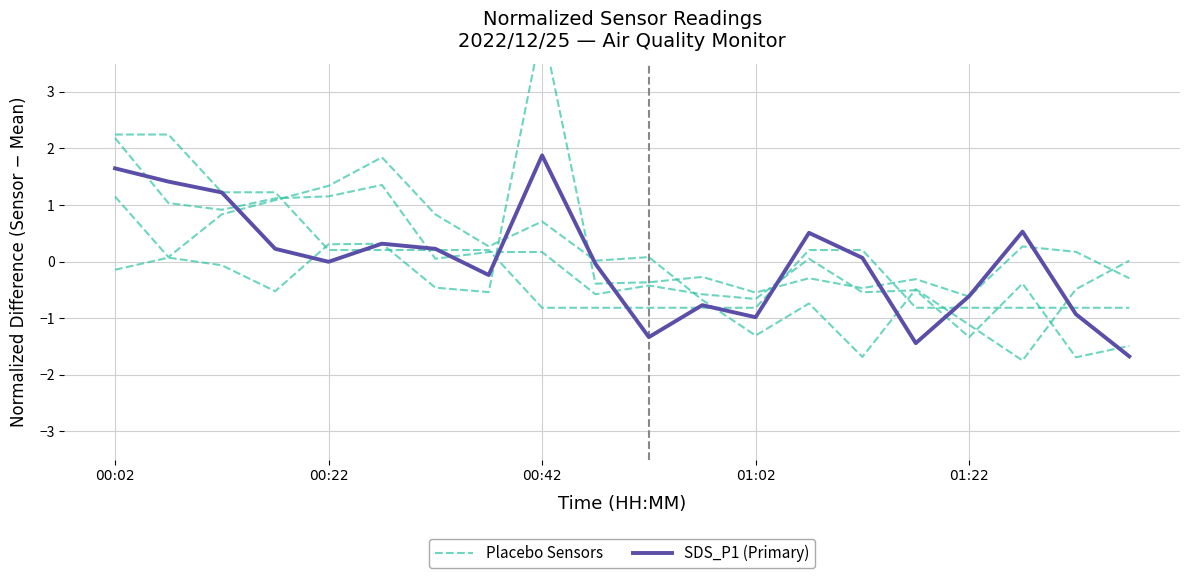

Does the chart have visible grid lines?

Yes